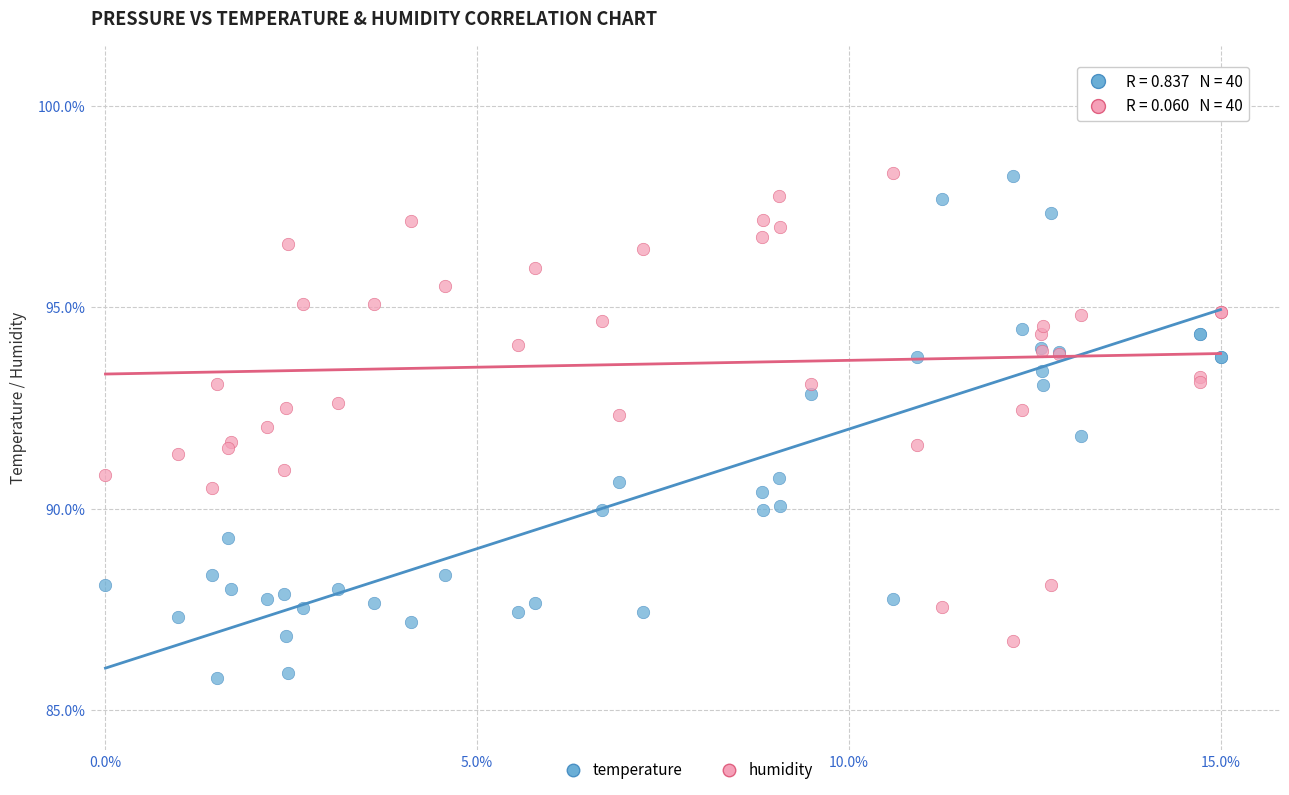

Which series has the largest Y range (max minus min)?

temperature